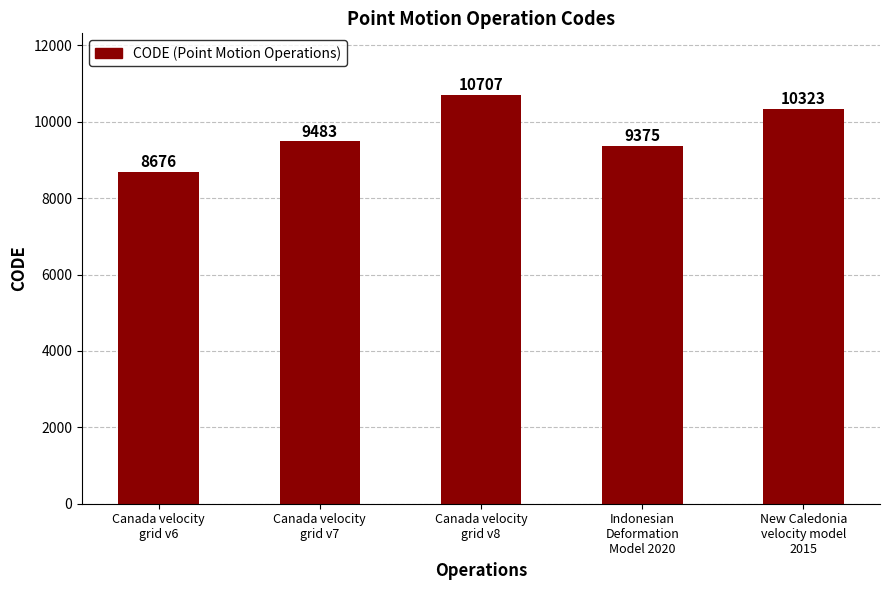

Which has a higher value, Indonesian
Deformation
Model 2020 or Canada velocity
grid v8?

Canada velocity
grid v8